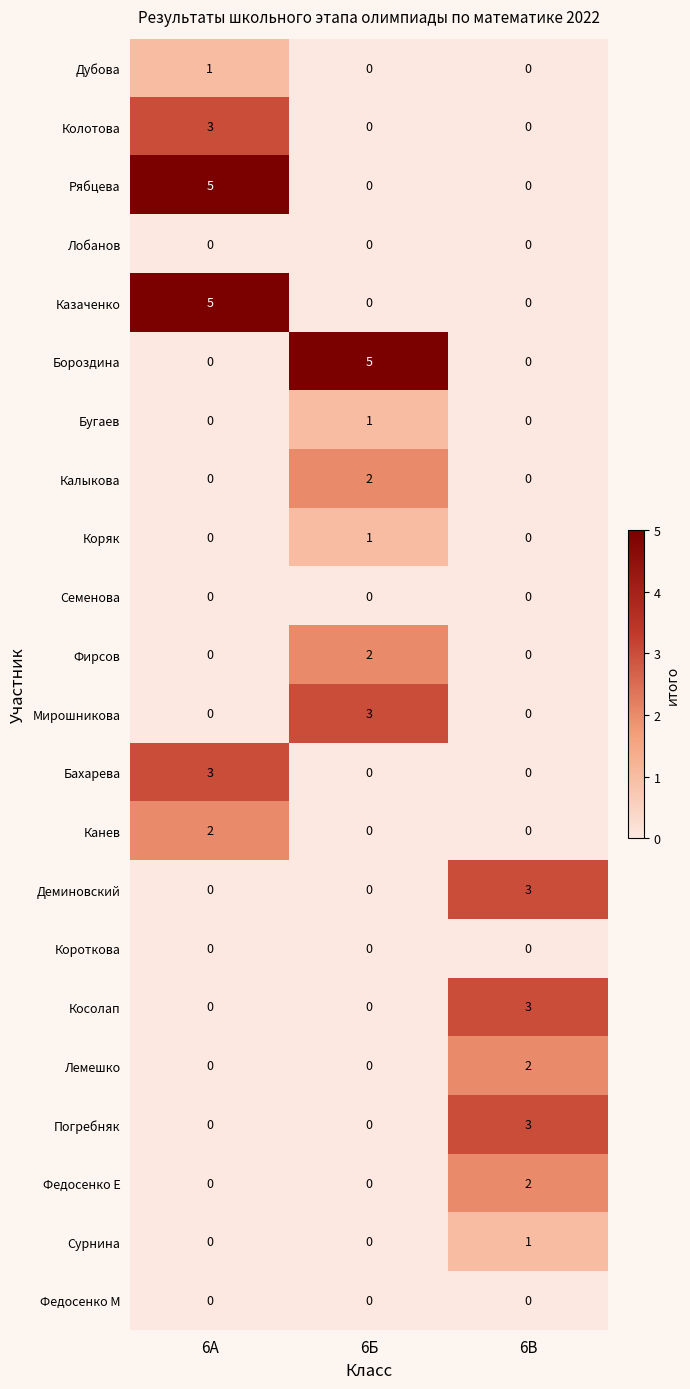

The Фирсов series shows 0 at 6А. True or false?

True